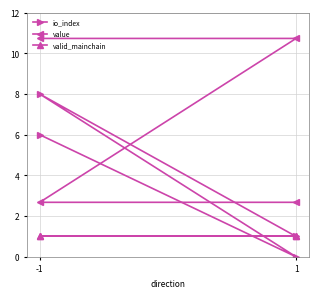

Rank the series at -1 from highest to lowest value.

value, io_index, valid_mainchain